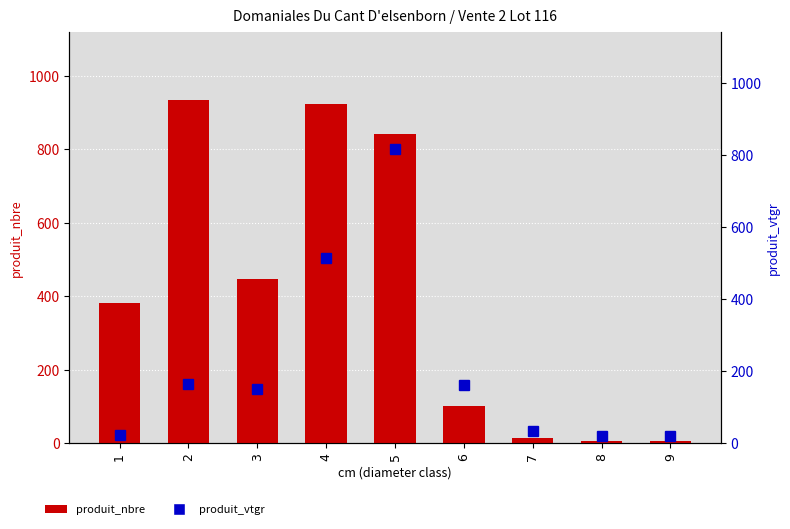

True or false: produit_vtgr has a value of 20.3 at 8.

True